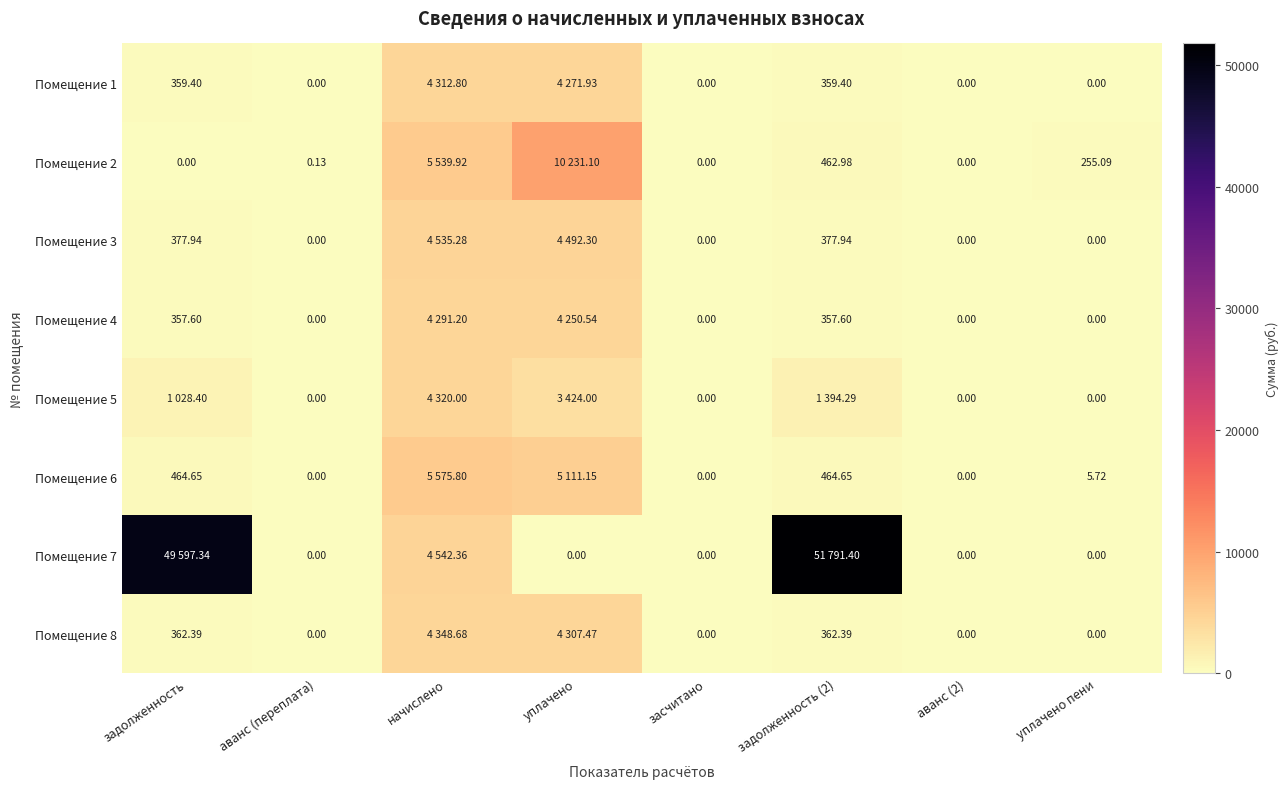

Is the value of Помещение 4 at задолженность greater than the value of Помещение 1 at задолженность?

No